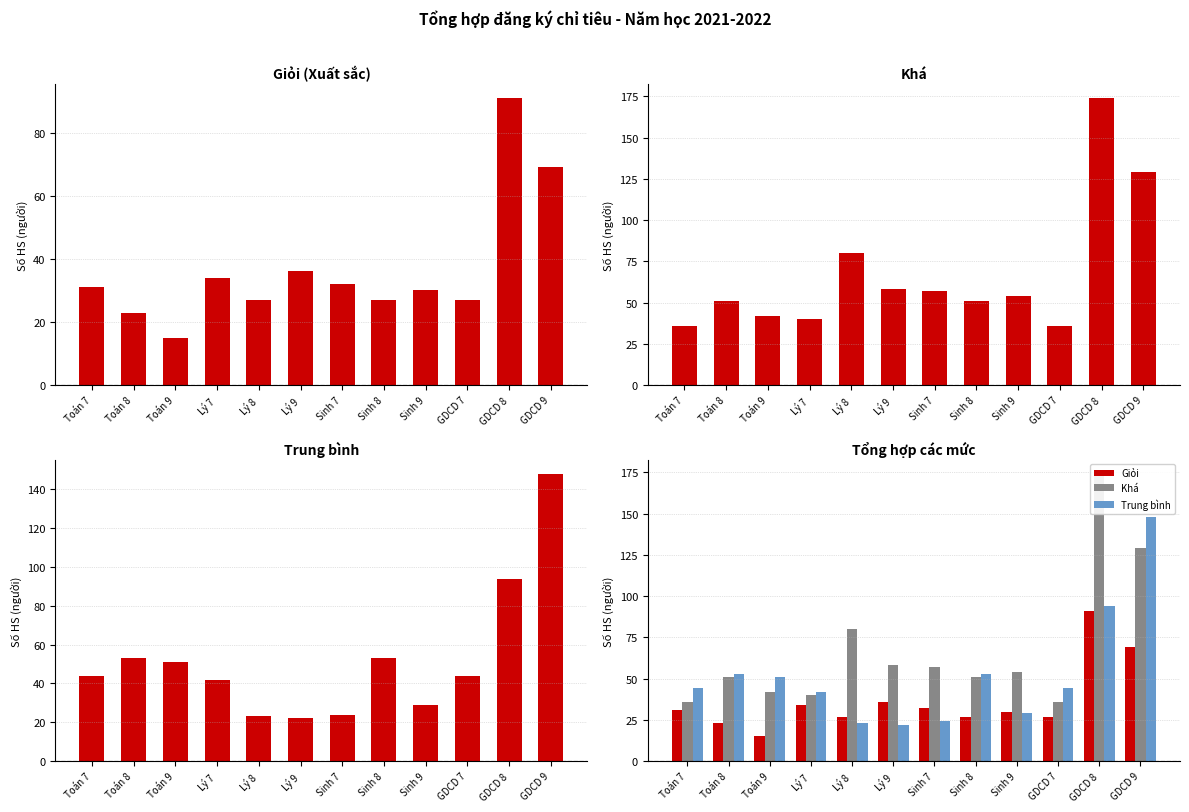

Which series has the largest total across all categories?

Khá